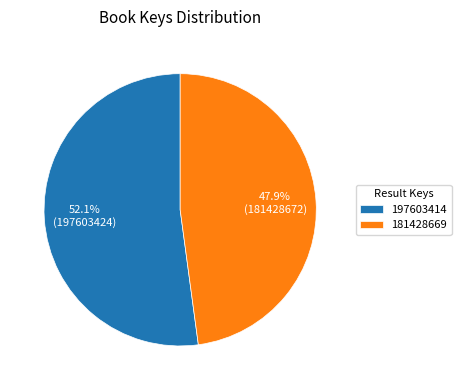

What is the majority slice?

197603414